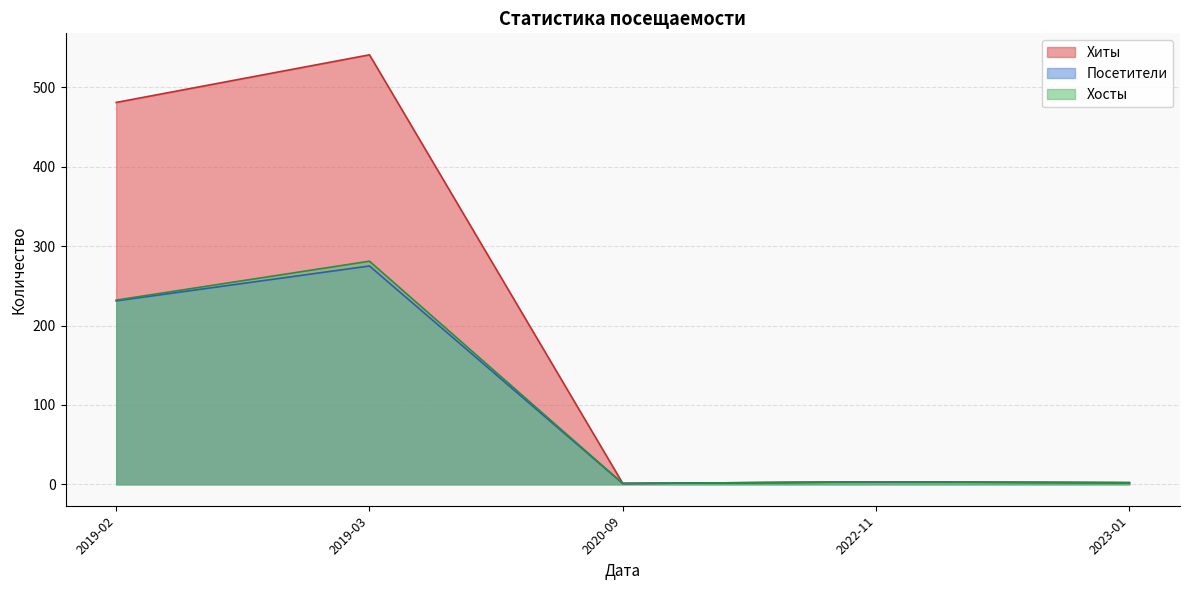

What is the highest value of the Хиты series?

541